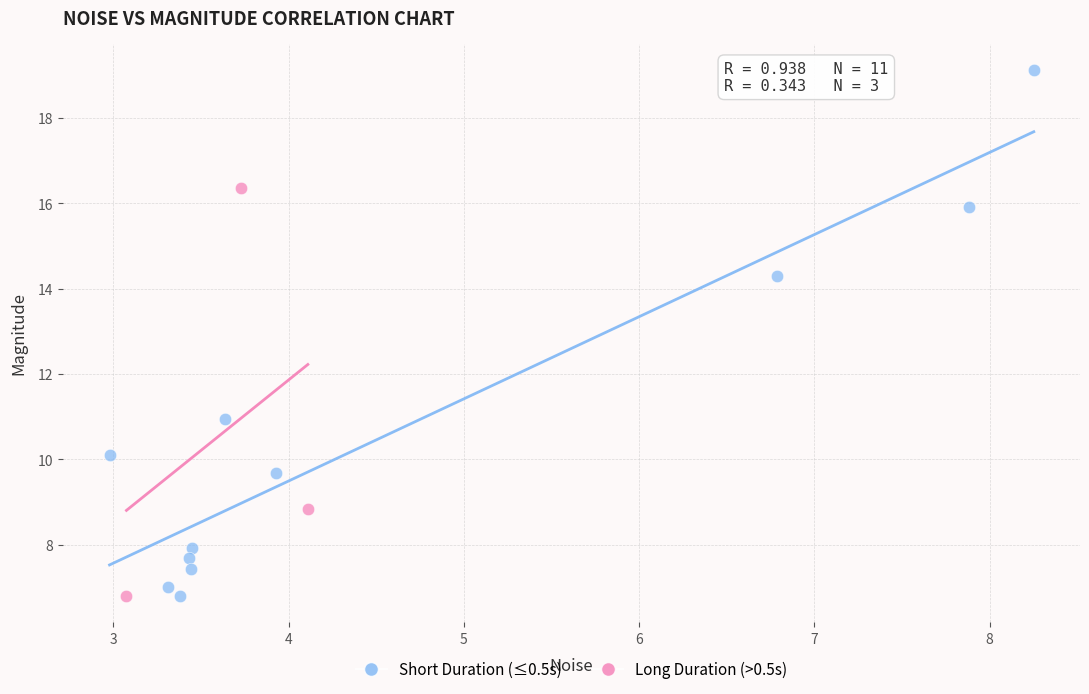

Which series reaches the maximum Y coordinate?

Short Duration (≤0.5s)